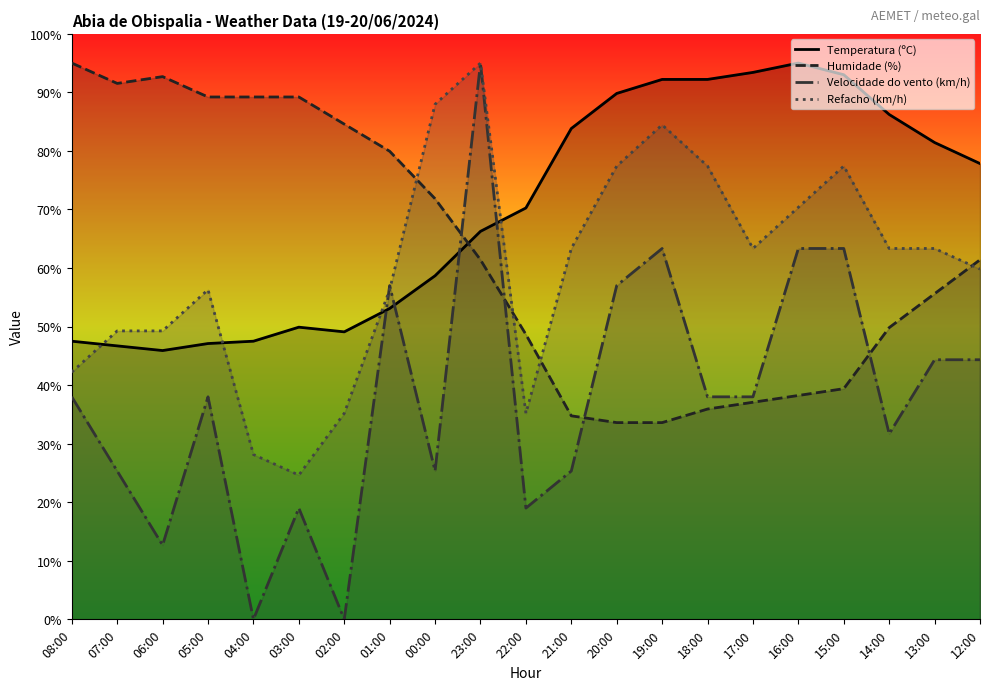

How many distinct data groups are displayed?

4